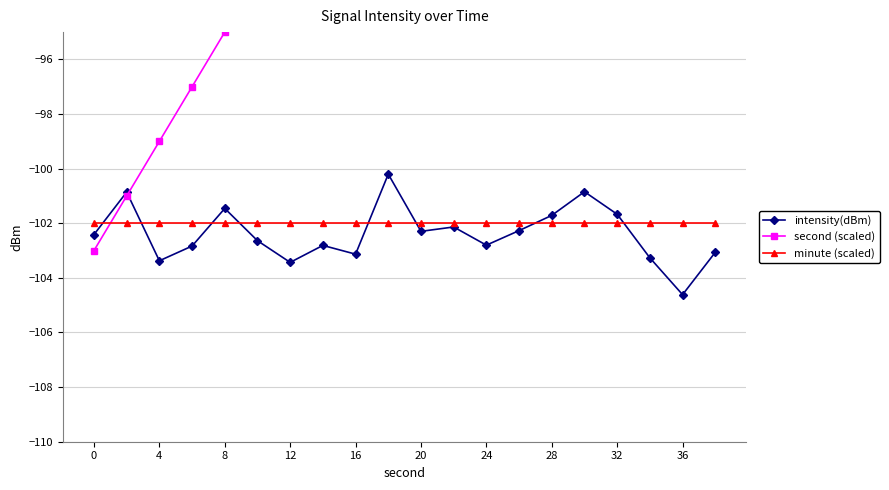

Is it true that minute (scaled) equals -60.3 at 16?

False